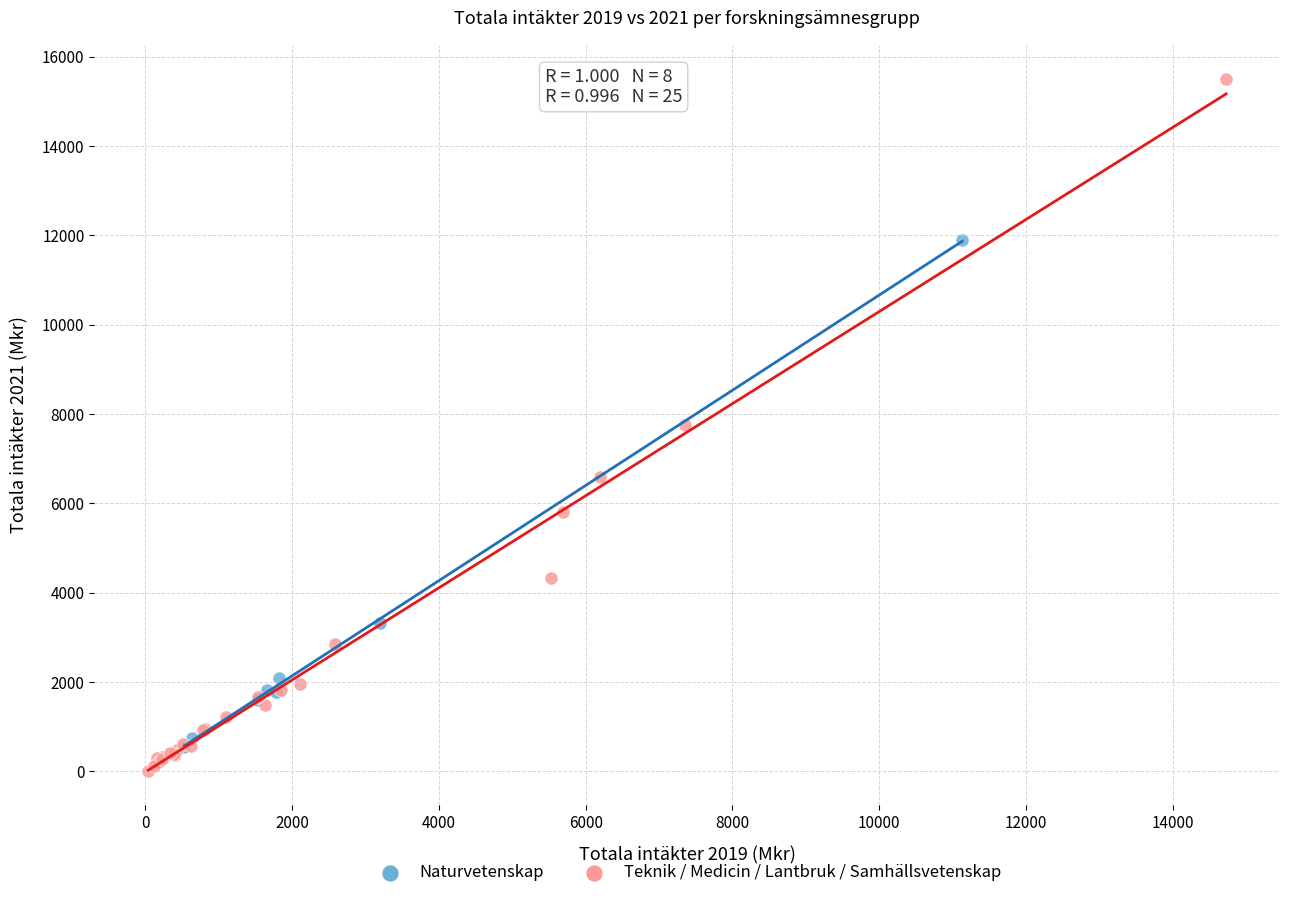

Which series has the widest spread of Y values?

Teknik / Medicin / Lantbruk / Samhällsvetenskap